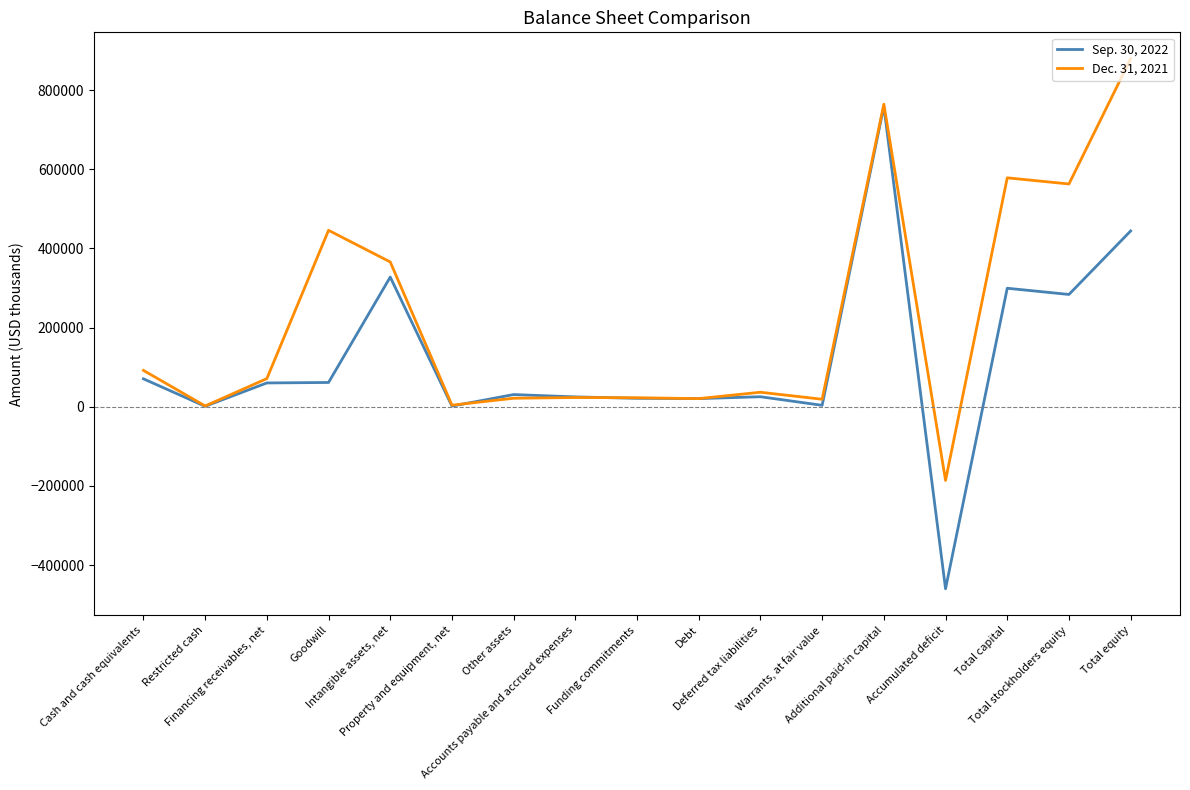

Which series has the largest total across all categories?

Dec. 31, 2021